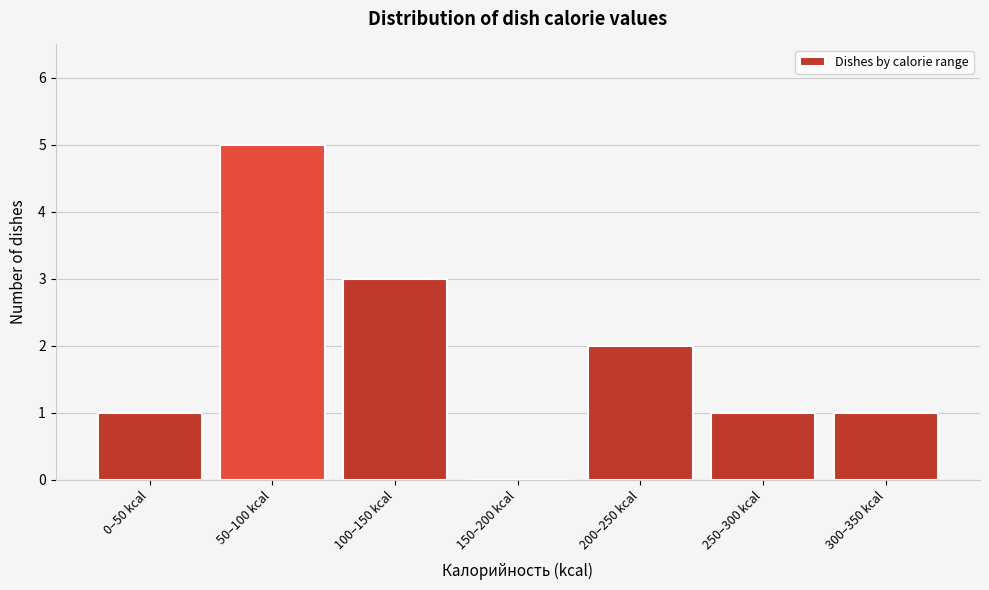

Reading left to right, extract all data points from this chart.

0–50 kcal=1	50–100 kcal=5	100–150 kcal=3	150–200 kcal=0	200–250 kcal=2	250–300 kcal=1	300–350 kcal=1